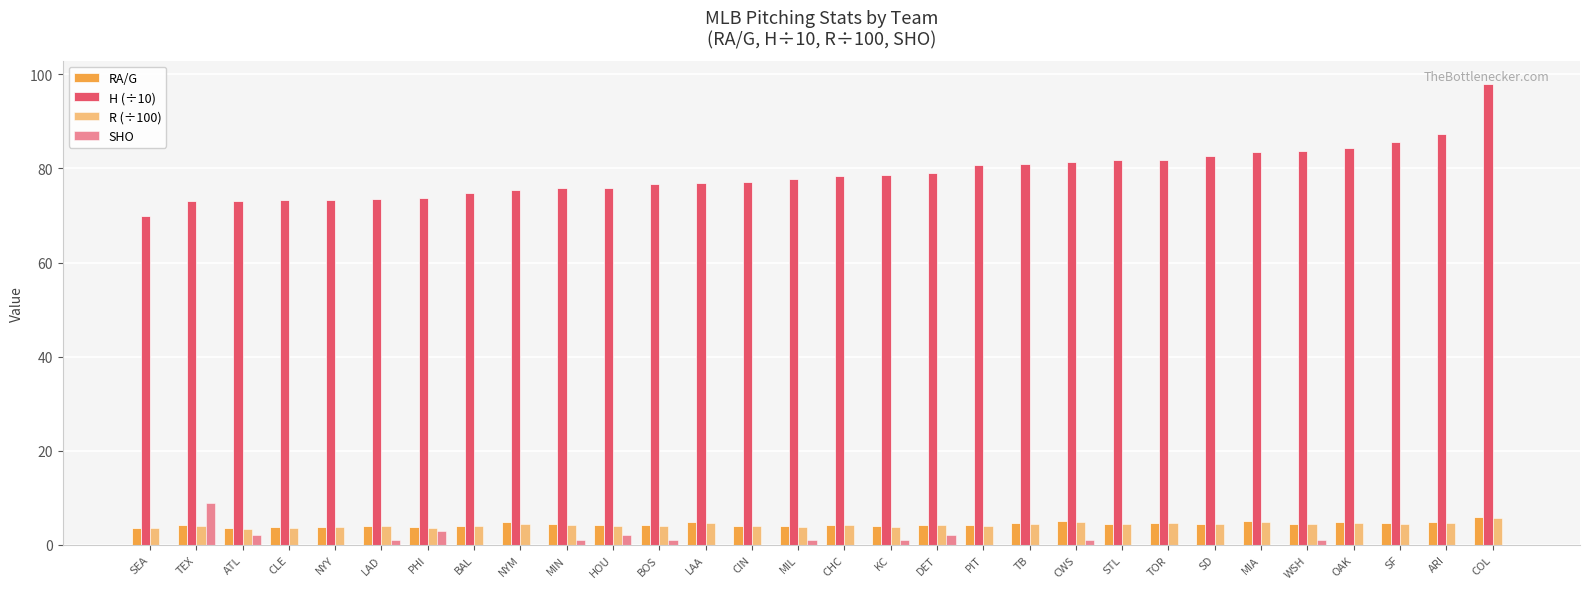

How many categories are shown in the chart?

30